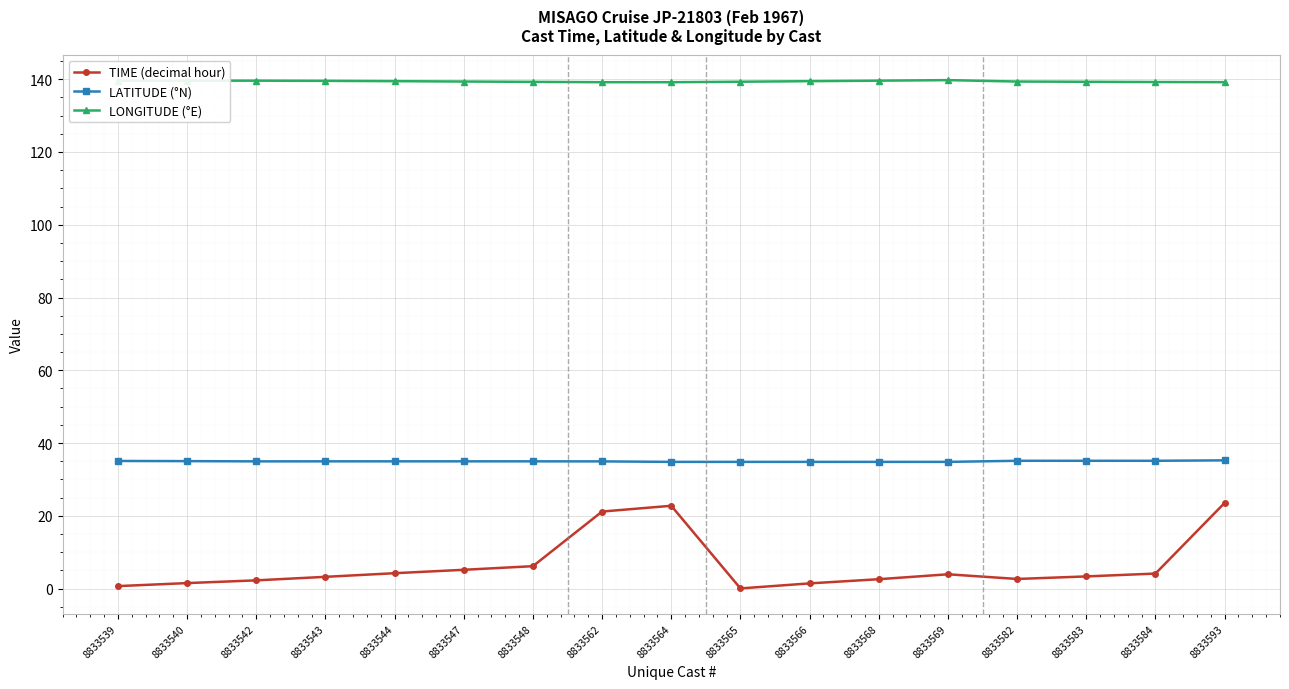

Which series has the largest total across all categories?

LONGITUDE (°E)